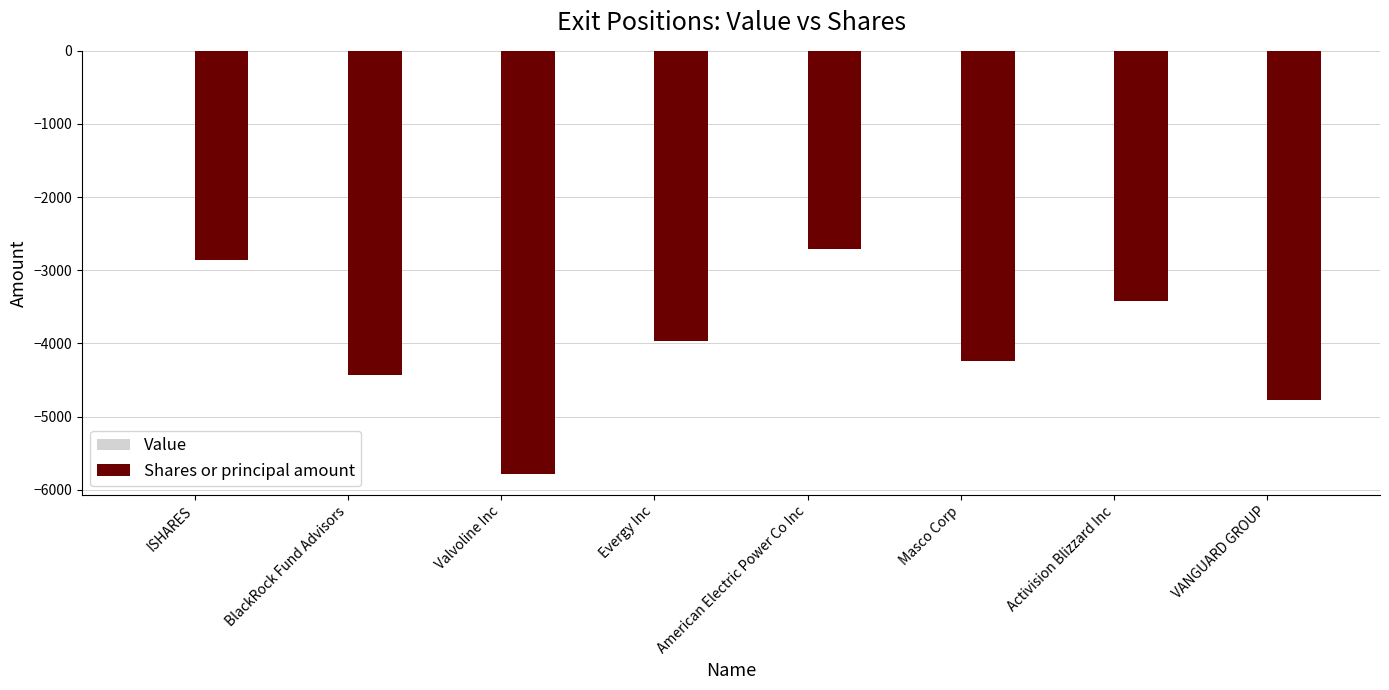

What is the sum of the values at American Electric Power Co Inc and Activision Blizzard Inc?

-6123